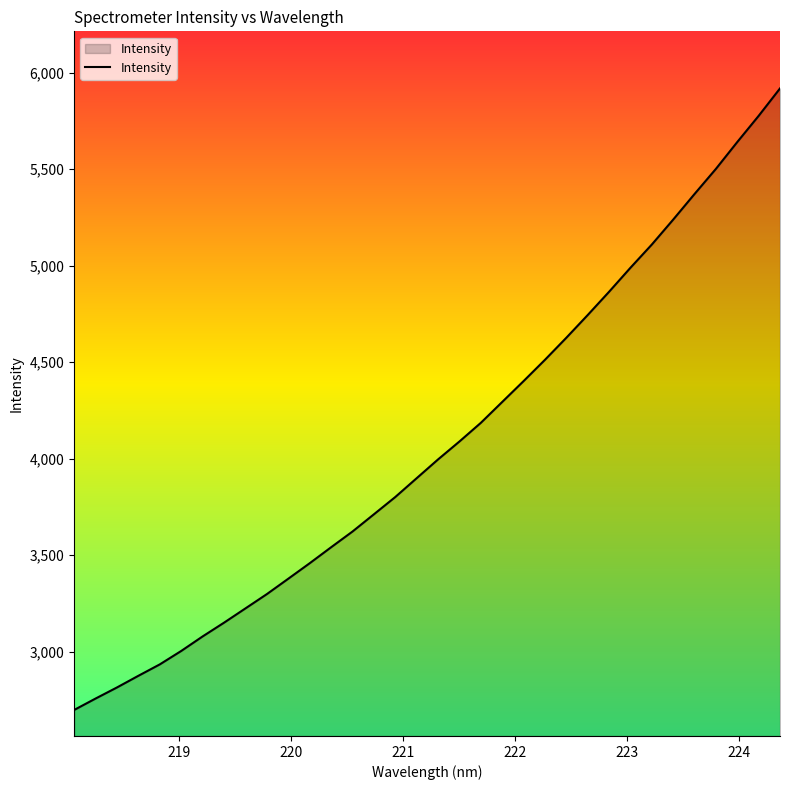

What is the difference between the maximum and minimum values?

3221.7